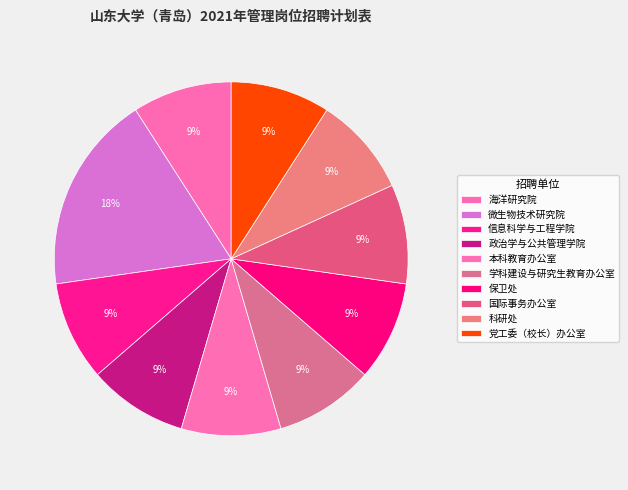

Does 信息科学与工程学院 account for over 50% of the chart?

No